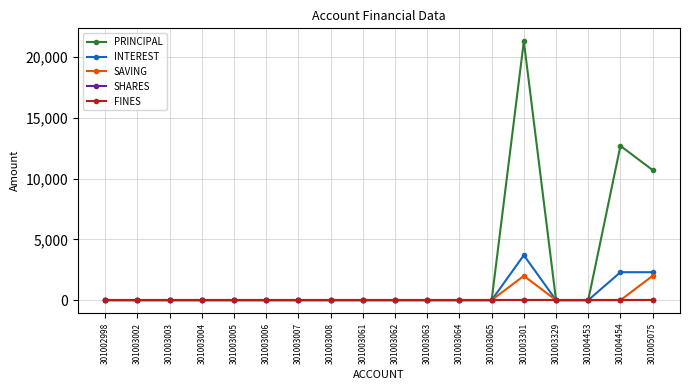

How many lines are shown in the chart?

5